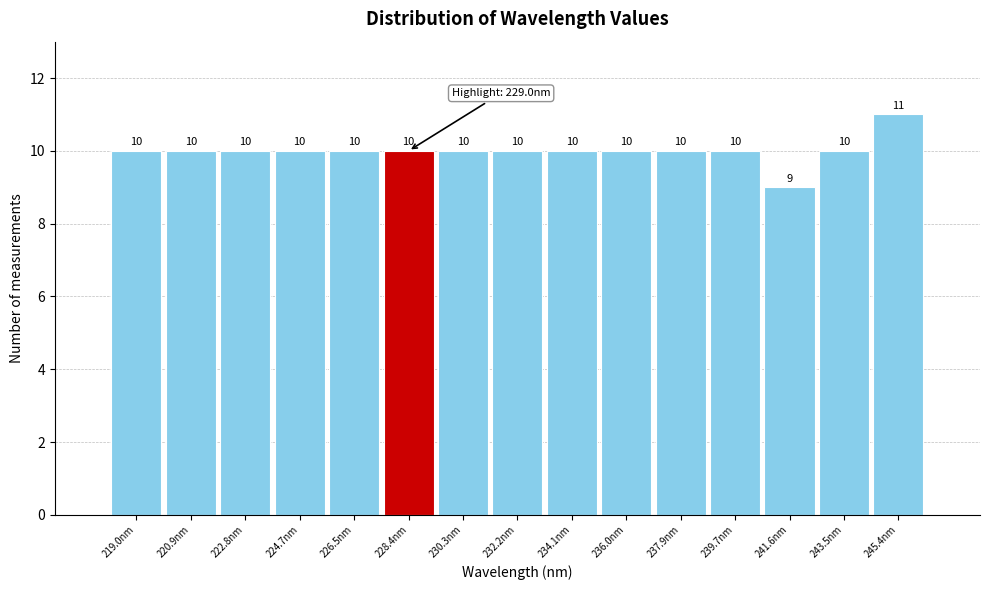

Over which range of the x-axis is the bar tallest?

244.4 to 246.4